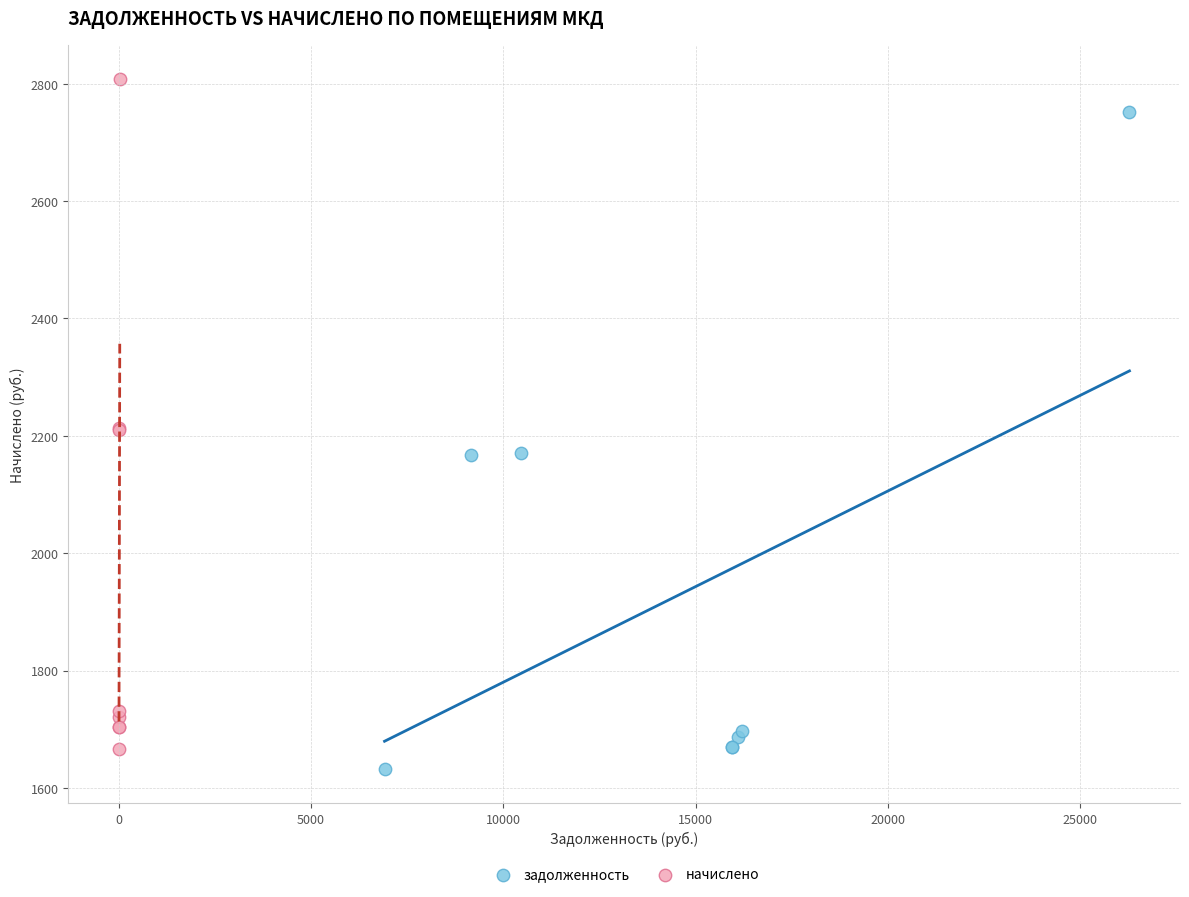

Which series has the largest Y range (max minus min)?

начислено